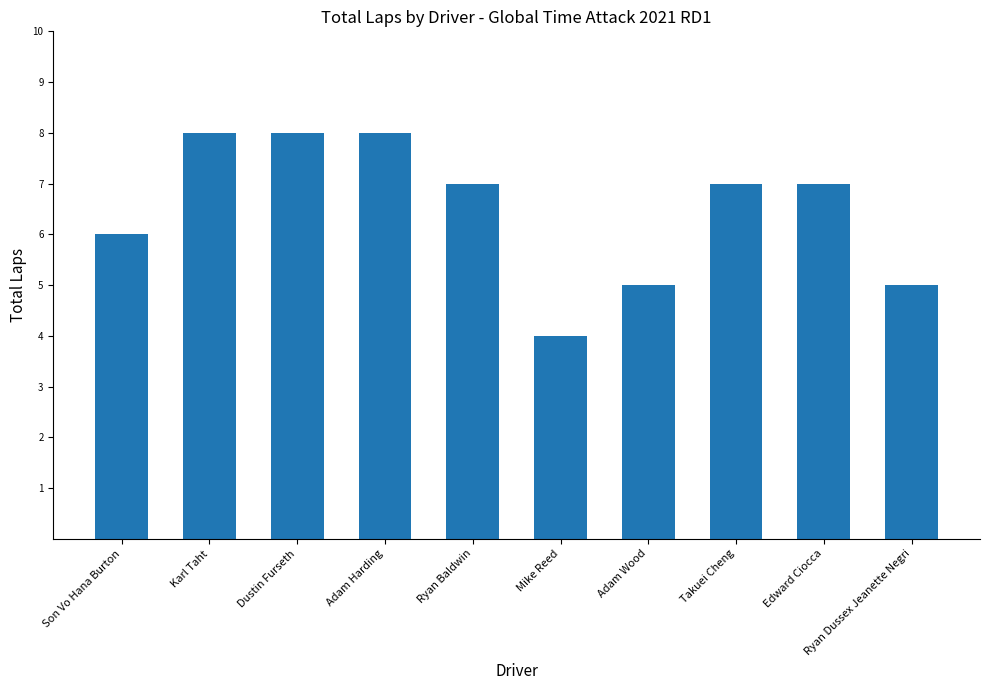

What is the smallest value displayed?

4